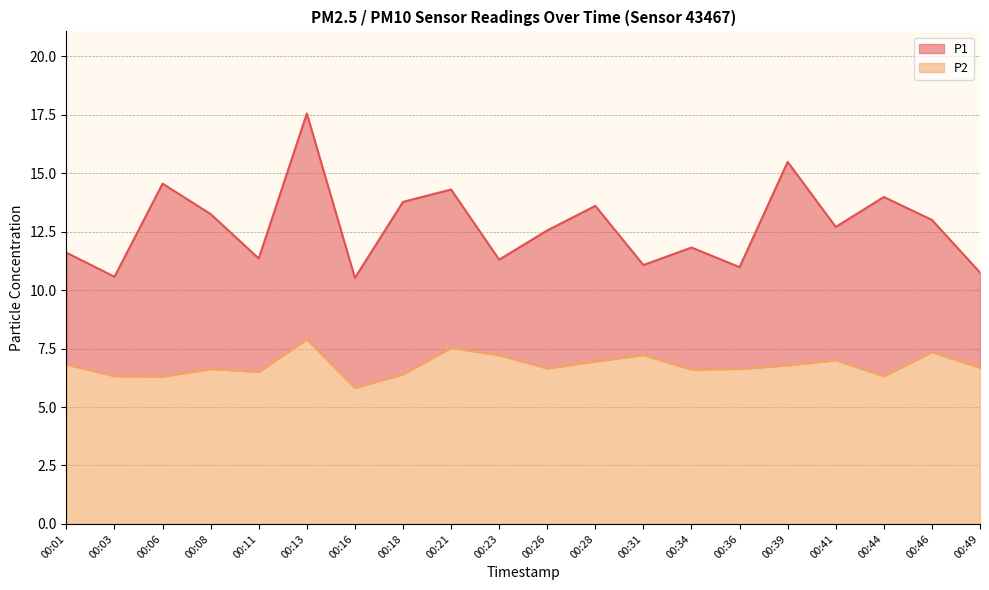

What is the spread (max minus min) of values at 00:13?

9.7